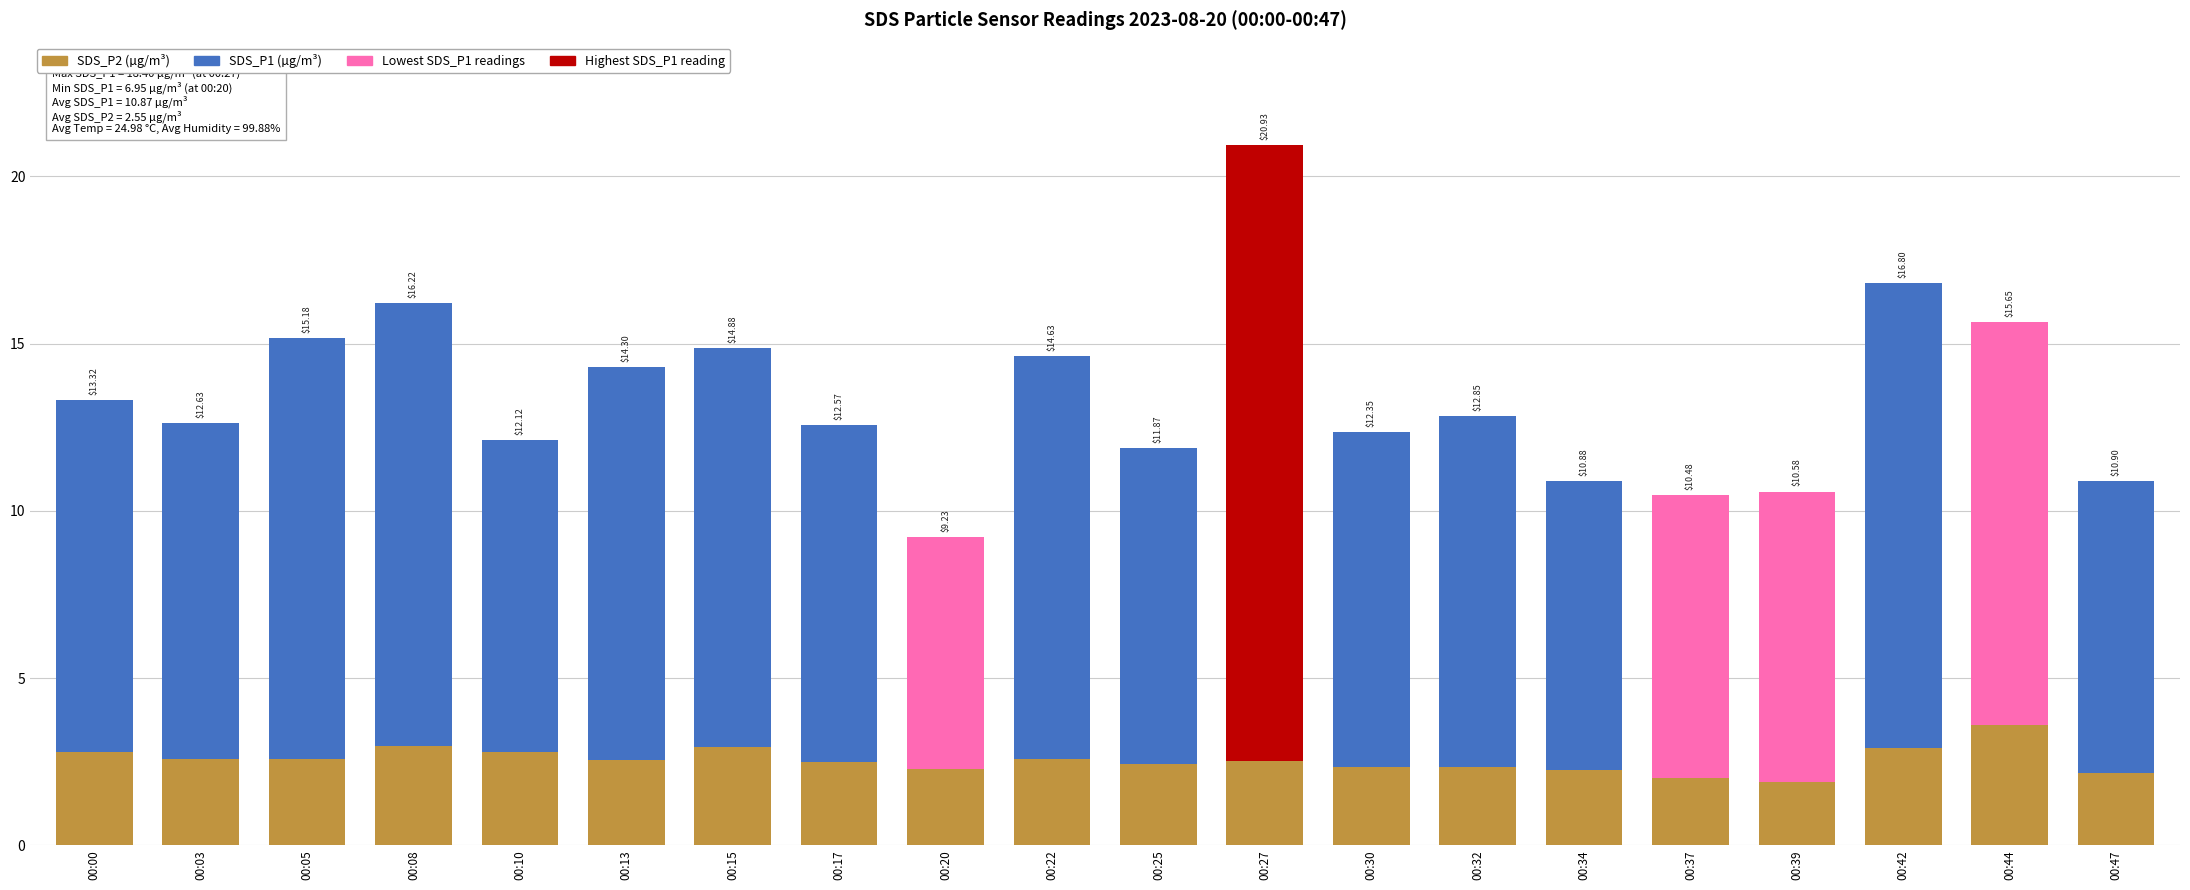

Reading right to left, what are all the values shown in this chart?

2.2	3.6	2.9	1.9	2.0	2.2	2.4	2.4	2.5	2.4	2.6	2.3	2.5	3.0	2.5	2.8	3.0	2.6	2.6	2.8